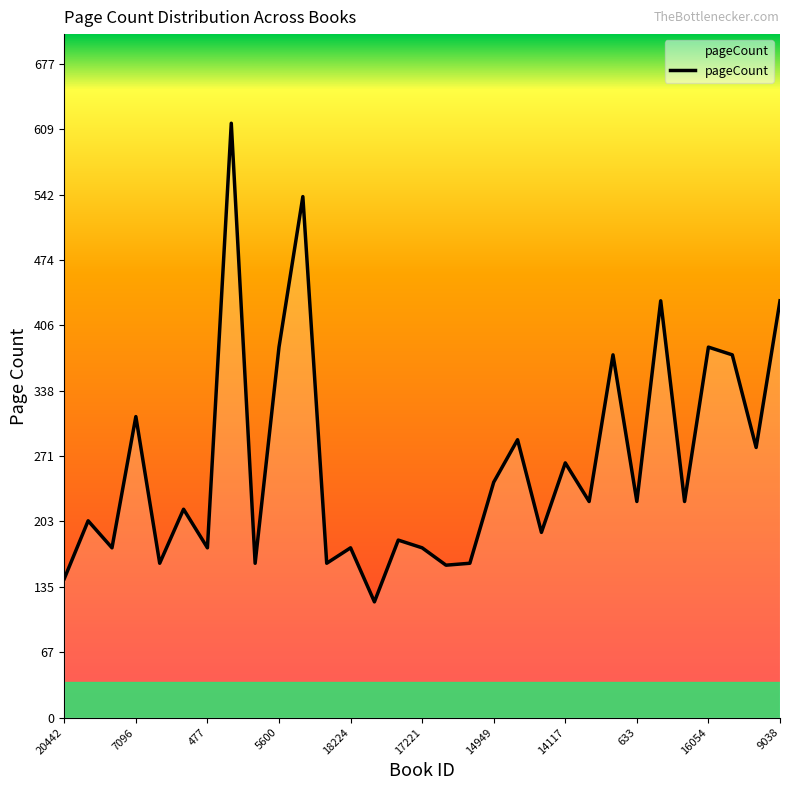

What is the minimum value shown in the chart?

120